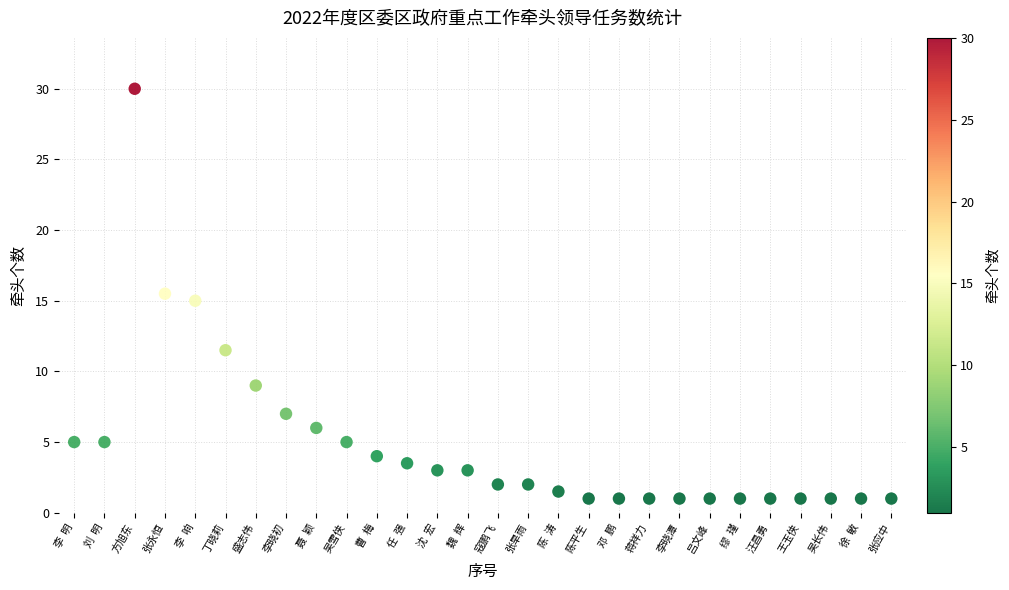

What is the range of X values (max minus min)?

27.0